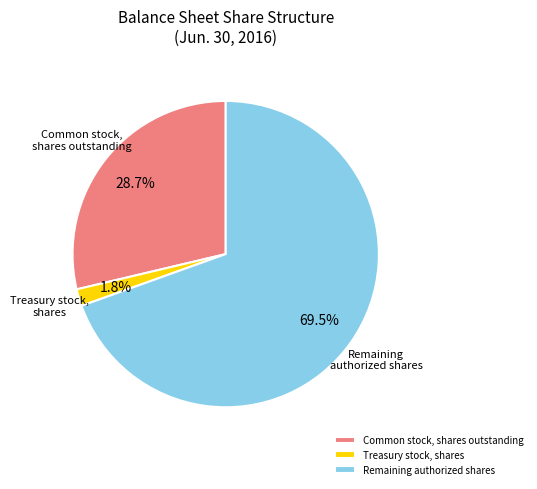

Rank the categories by value from lowest to highest.

Treasury stock, shares, Common stock, shares outstanding, Remaining authorized shares